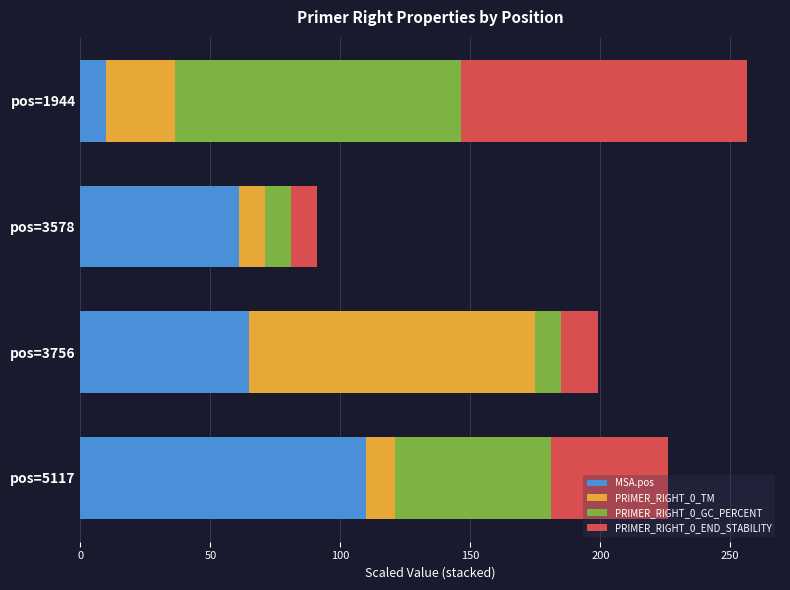

What is the total value across all series at pos=3578?

90.9